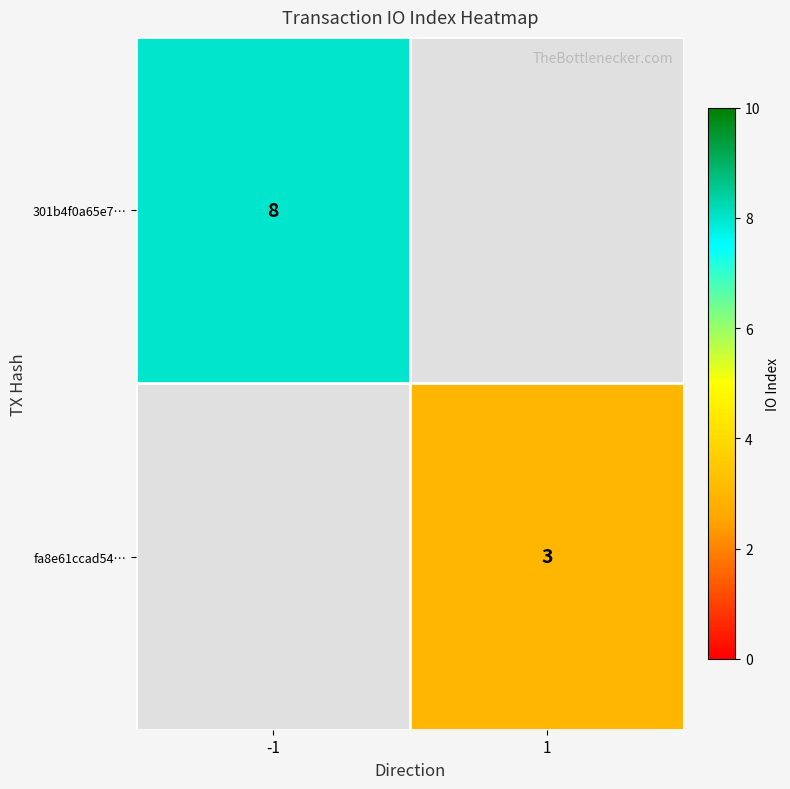

The value of 301b4f0a65e7… at -1 is 8. True or false?

True